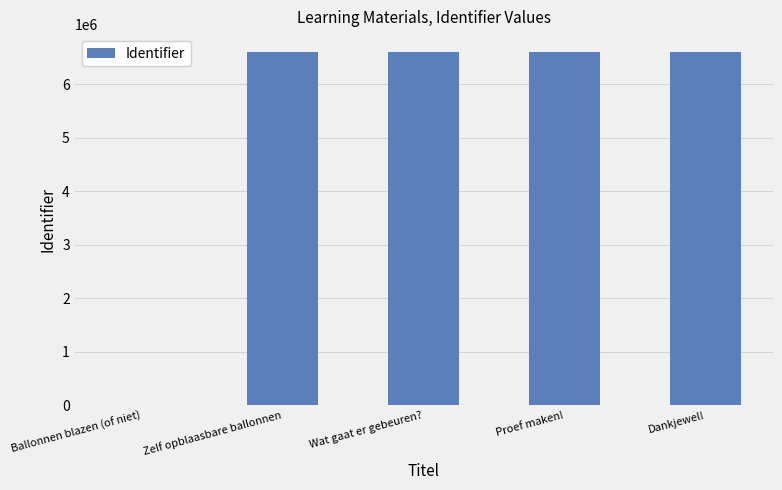

Are the bars horizontal?

No